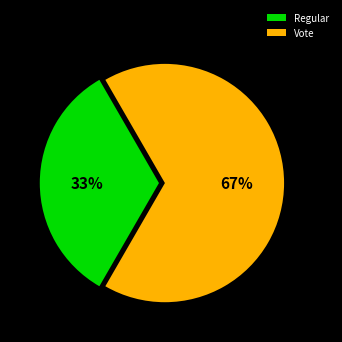

To the nearest percent, what is the combined percentage of Vote and Regular?

100%